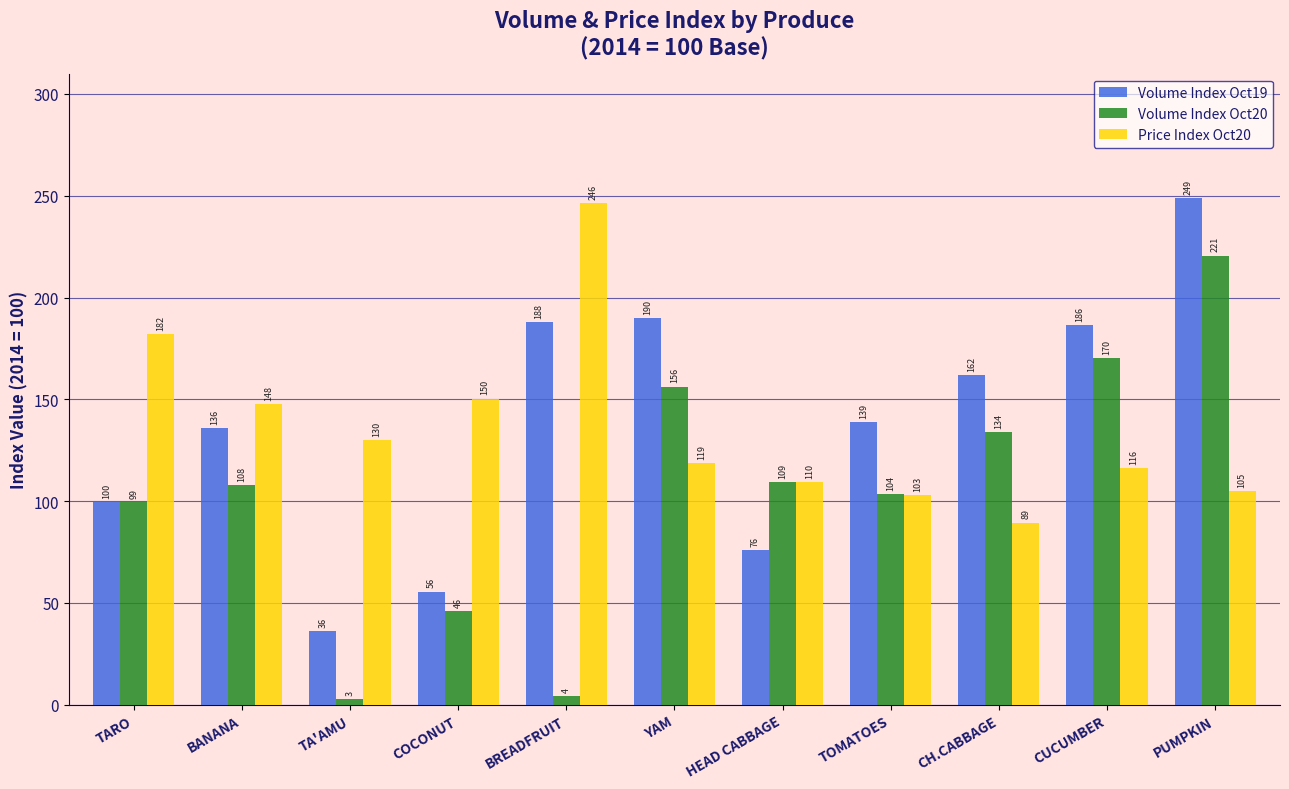

What is the average value of the Price Index Oct20 series?

136.2